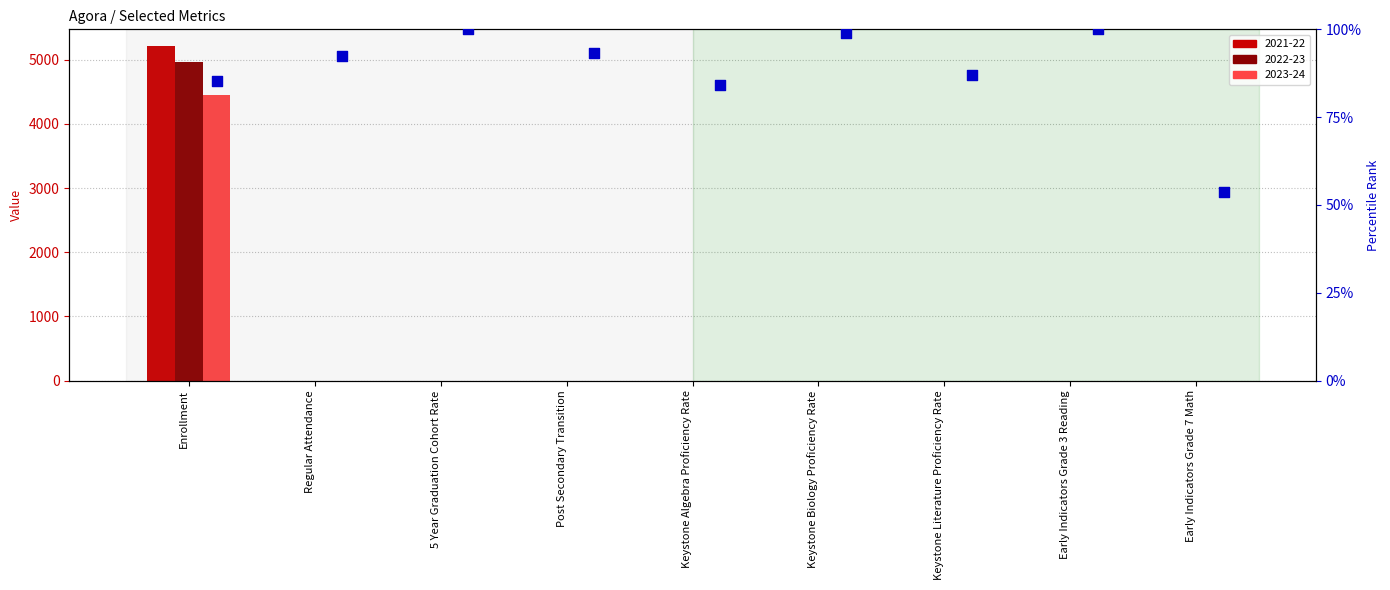

What is the ratio of the value at Keystone Literature Proficiency Rate to the value at Post Secondary Transition?

0.9